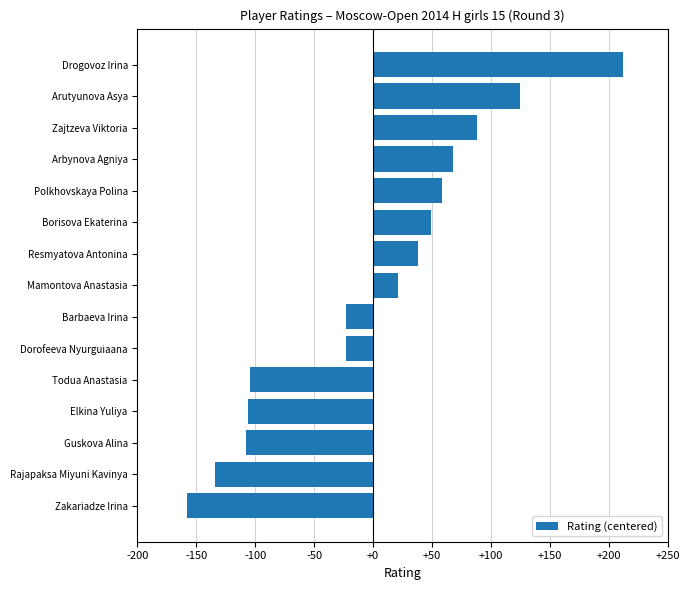

What value does the data have at Elkina Yuliya?

-106.3